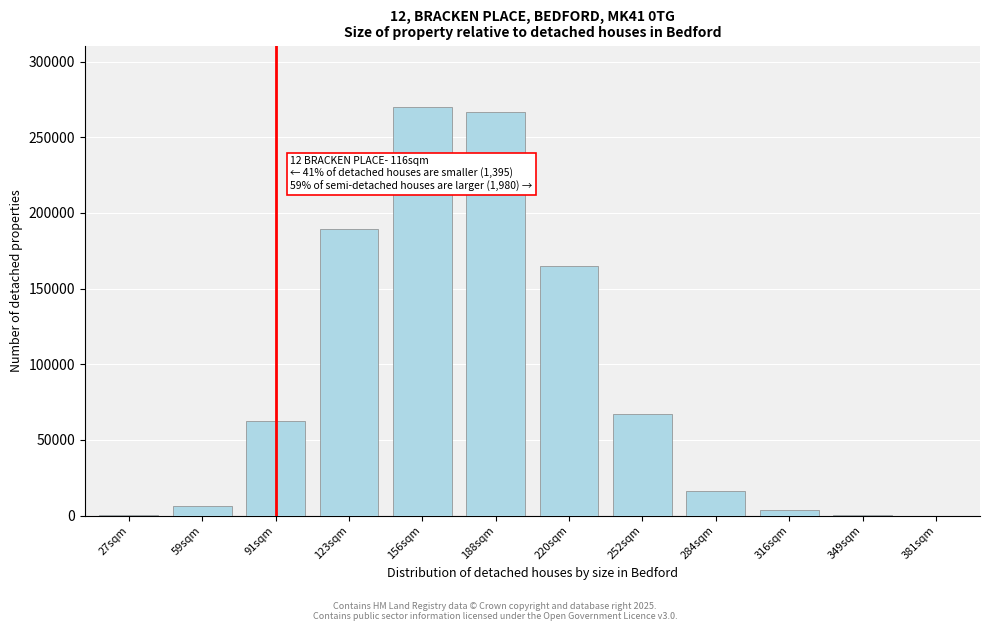

What is the maximum value shown in the chart?

270120